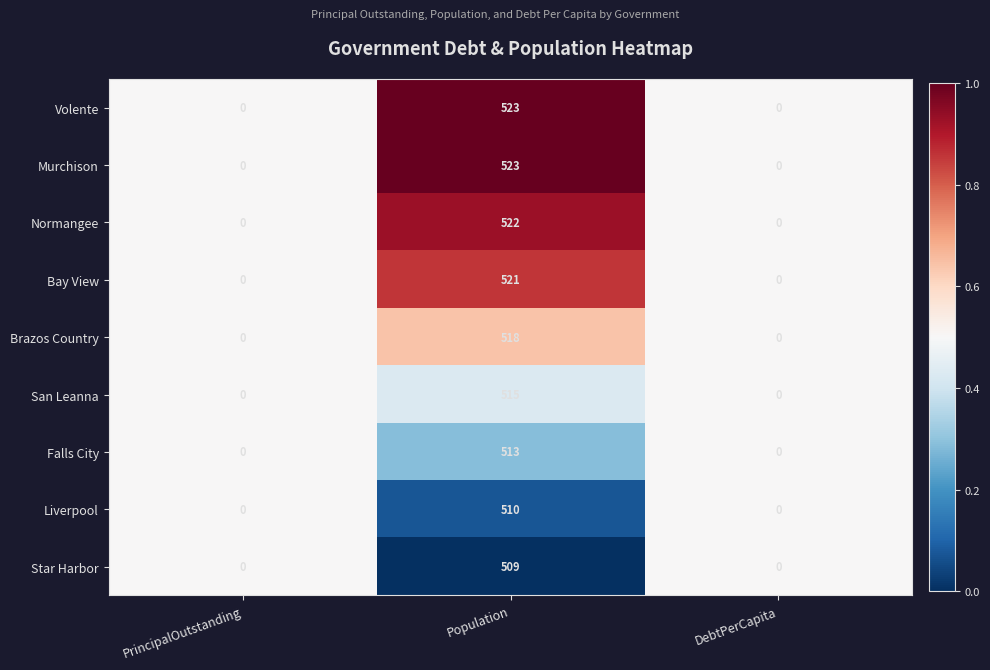

Count the number of categories in the chart.

3